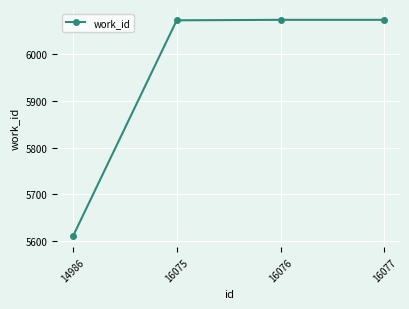

What is the maximum value shown in the chart?

6073